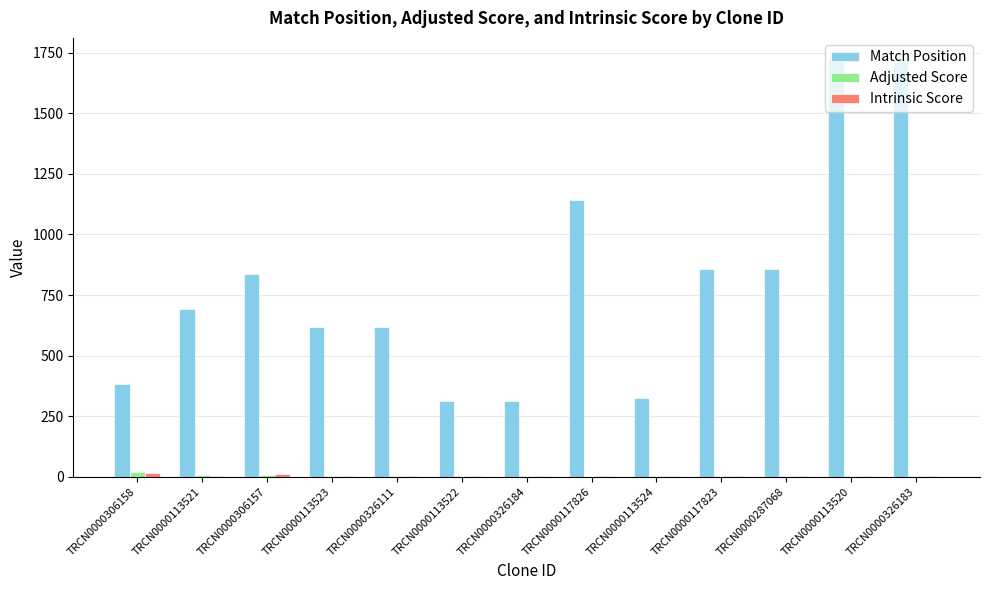

Between TRCN0000306158 and TRCN0000306157, which series saw the biggest shift?

Match Position